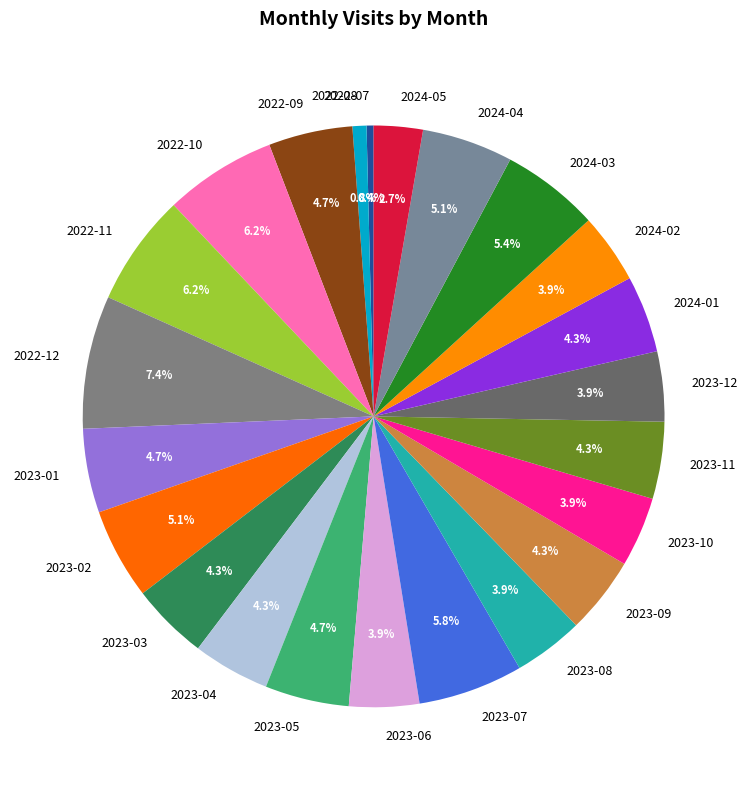

To the nearest percent, what portion does 2023-01 represent?

5%